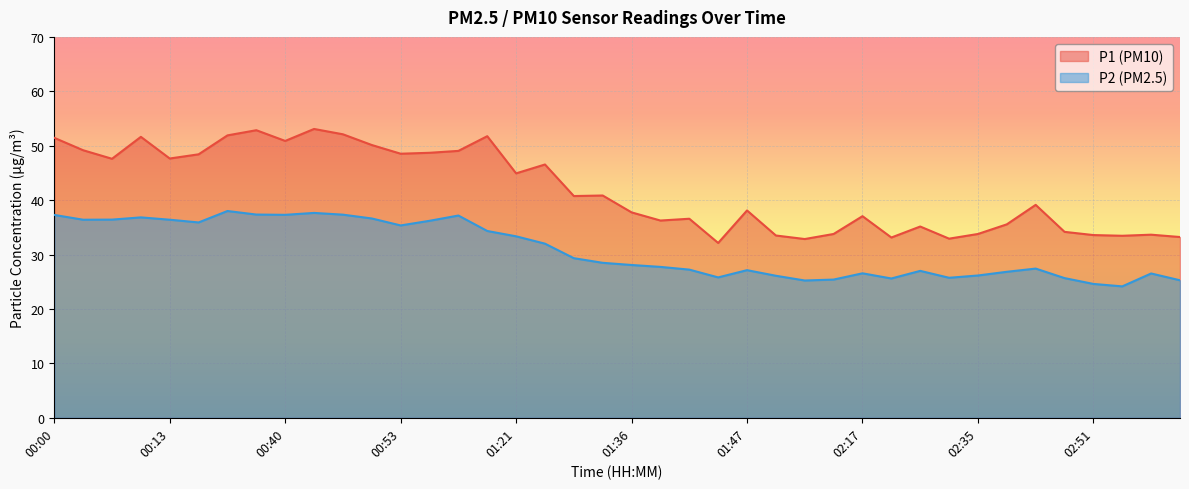

How many lines are shown in the chart?

2